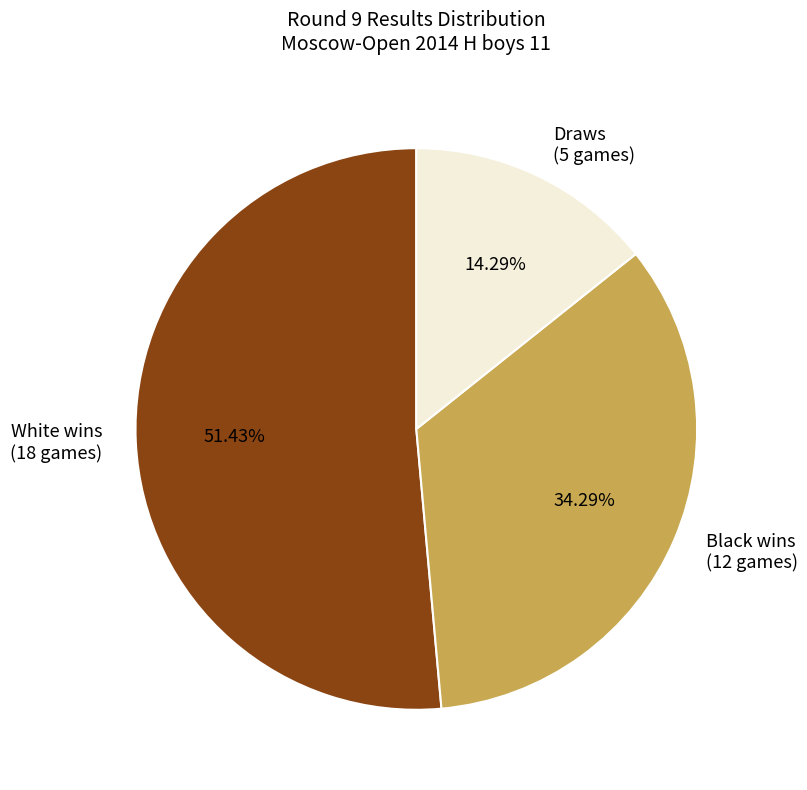

What is the ratio of the value at Draws (5 games) to the value at Black wins (12 games)?

0.4